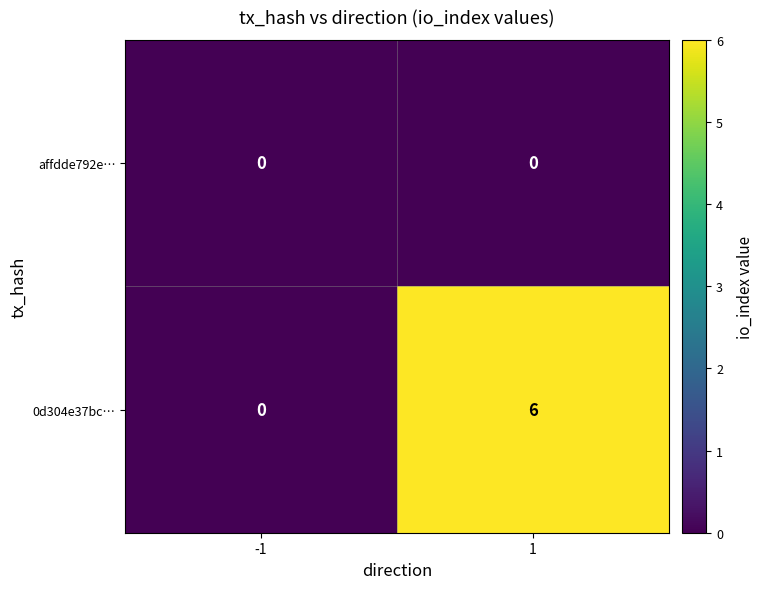

What is the difference between the highest and lowest values at 1?

6